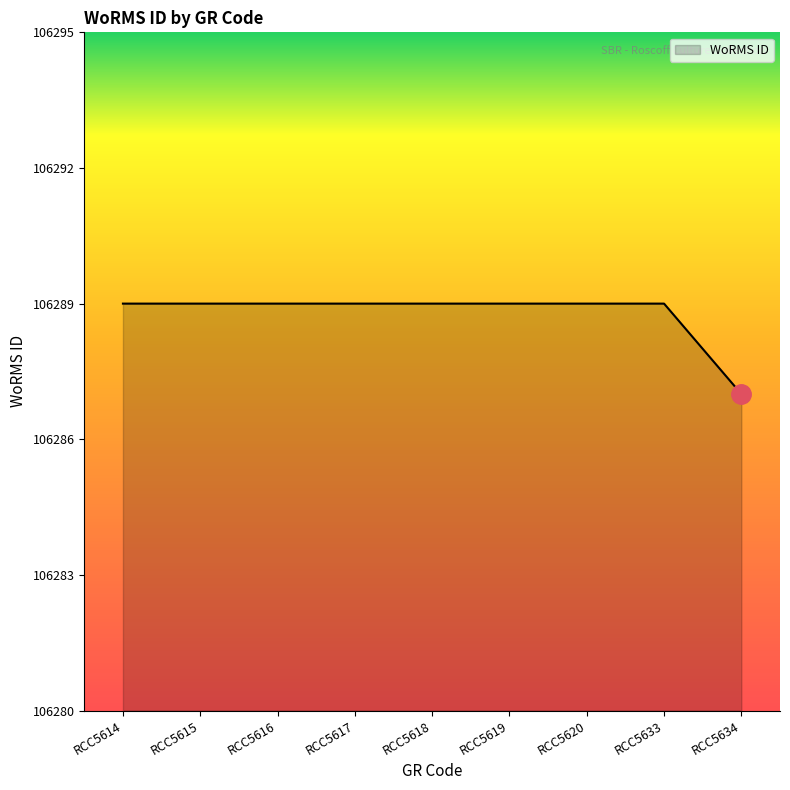

Reading left to right, transcribe all the data shown in this chart.

106289	106289	106289	106289	106289	106289	106289	106289	106287